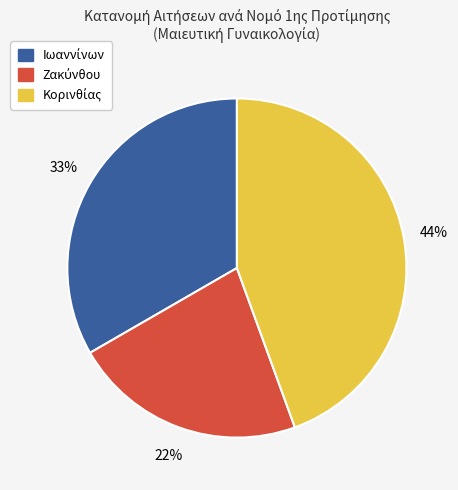

Is there any slice that represents more than half of the pie?

No